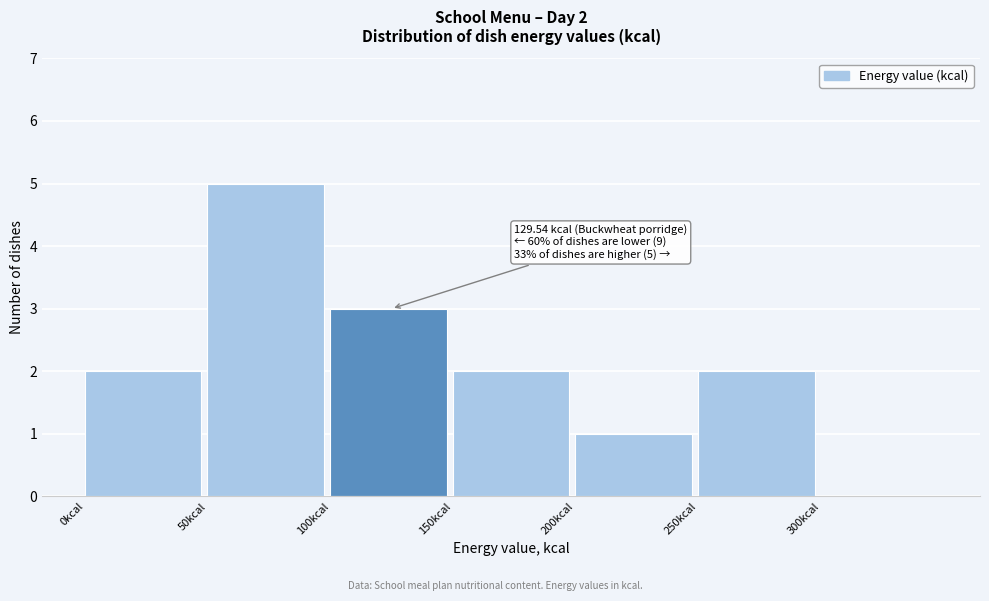

Over which range of the x-axis is the bar tallest?

50 to 100